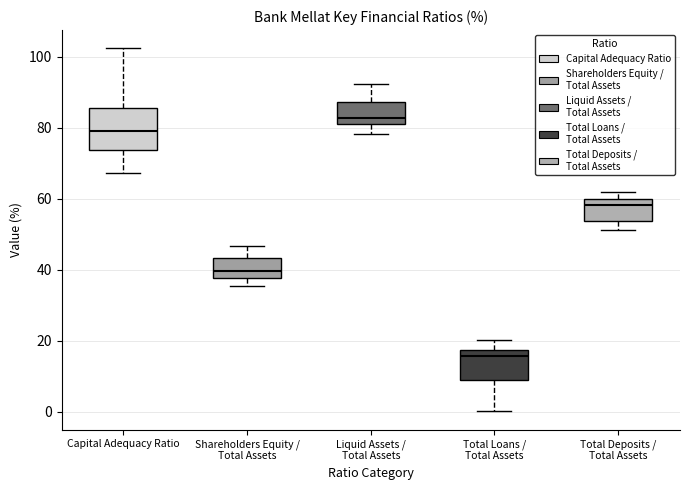

Which box is the tallest, from its lower edge to its upper edge?

Capital Adequacy Ratio